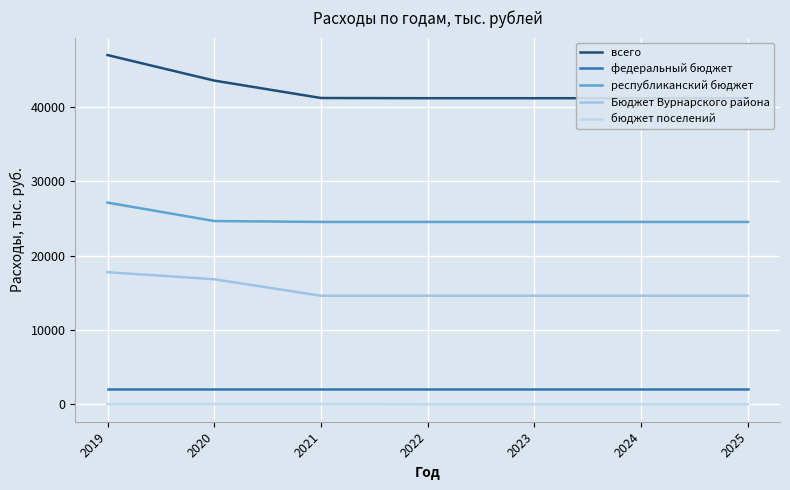

What is the difference between the maximum and minimum values in the республиканский бюджет series?

2603.9